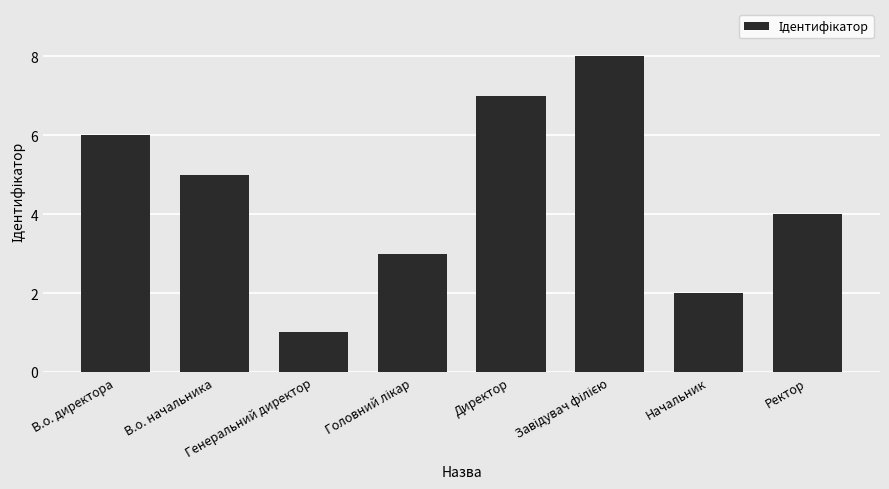

What is the maximum value shown in the chart?

8